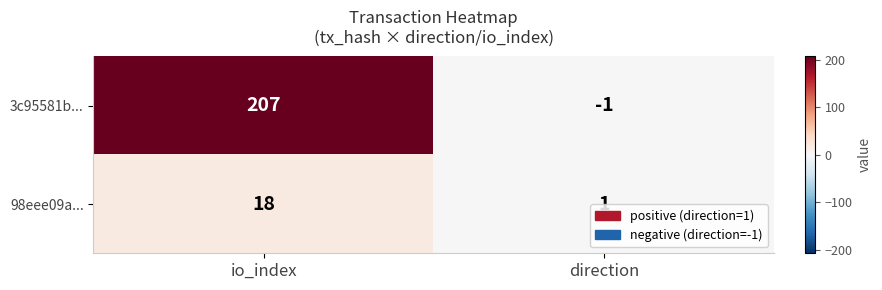

List the series in order of their peak value, highest first.

3c95581b..., 98eee09a...